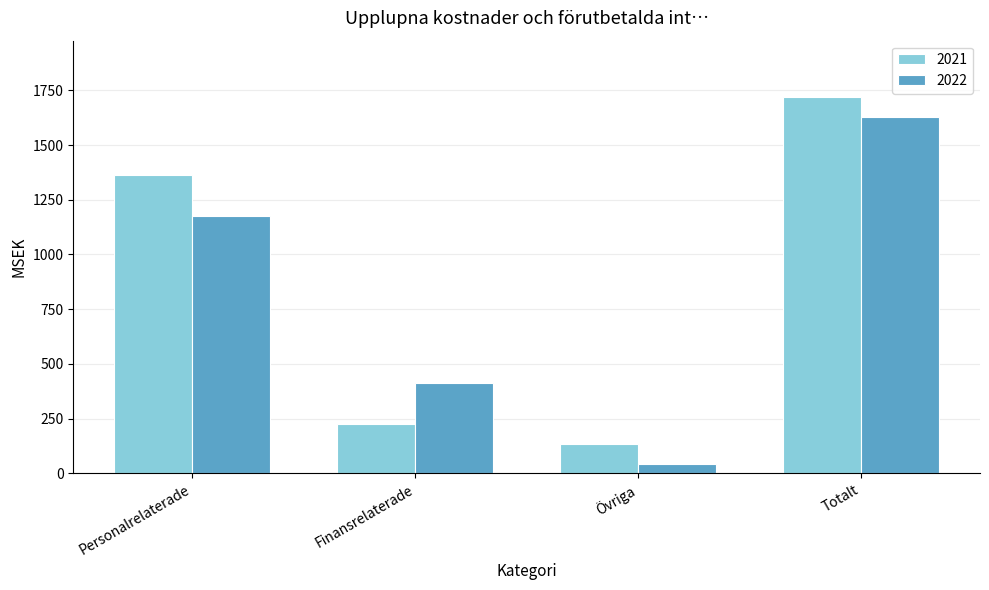

What is the total value across all series at Finansrelaterade?

639